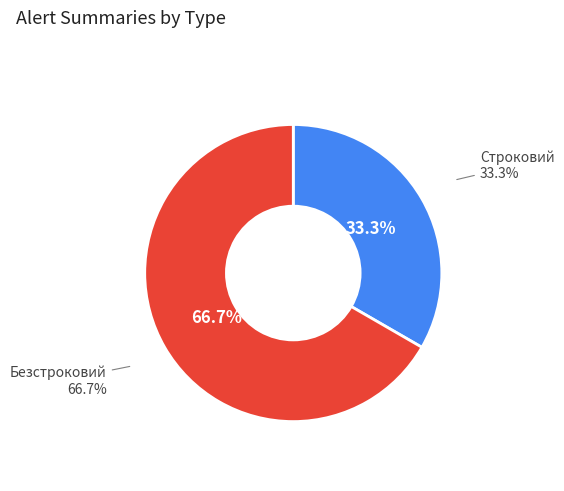

Which has a higher value, Строковий or Безстроковий?

Безстроковий